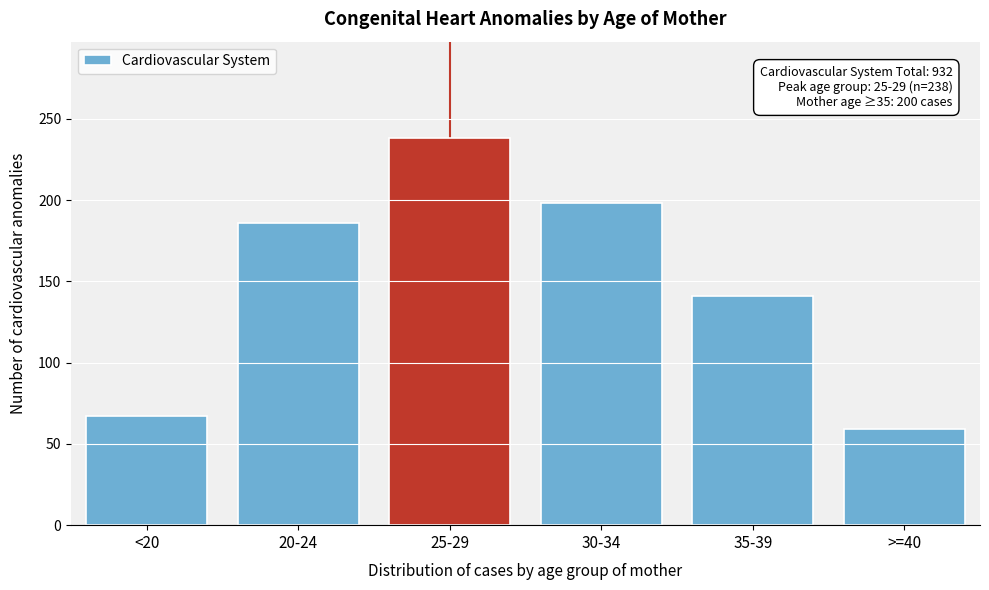

Reading left to right, transcribe all the data shown in this chart.

<20=67	20-24=186	25-29=238	30-34=198	35-39=141	>=40=59